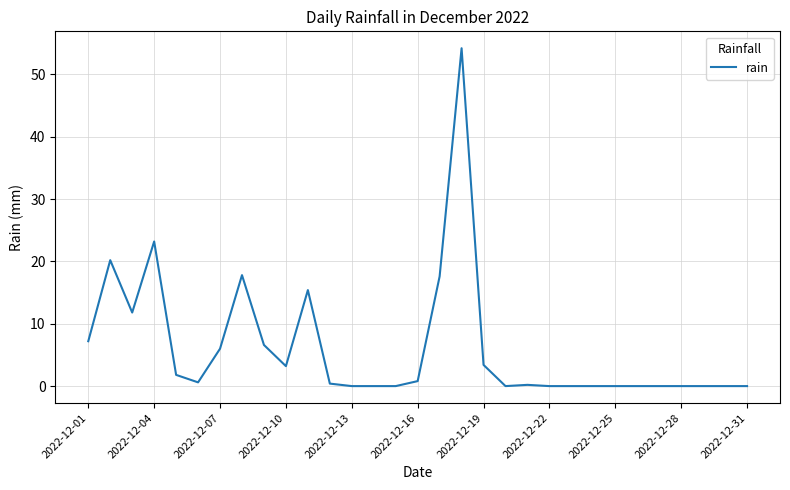

Does the chart display data point markers on the line(s)?

No